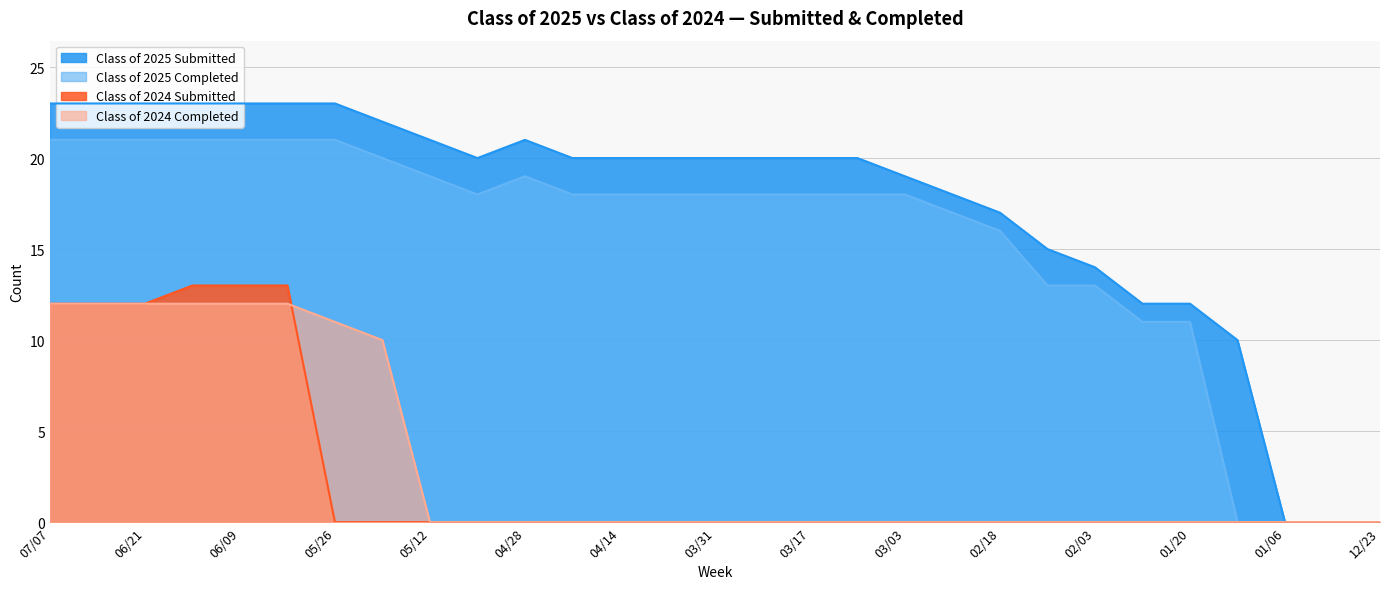

The value of Class of 2024 Submitted at 03/24 is 0. True or false?

True